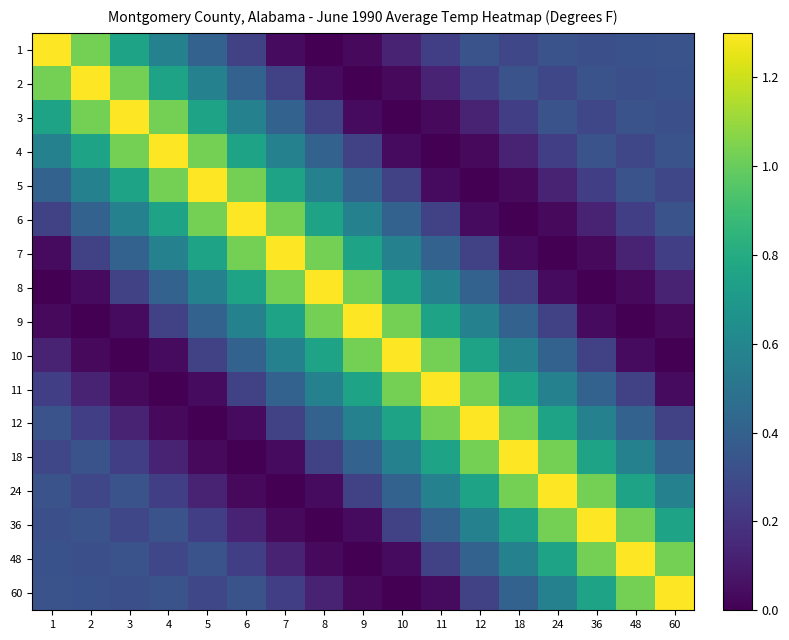

At which category is the sum across all series the highest?

5